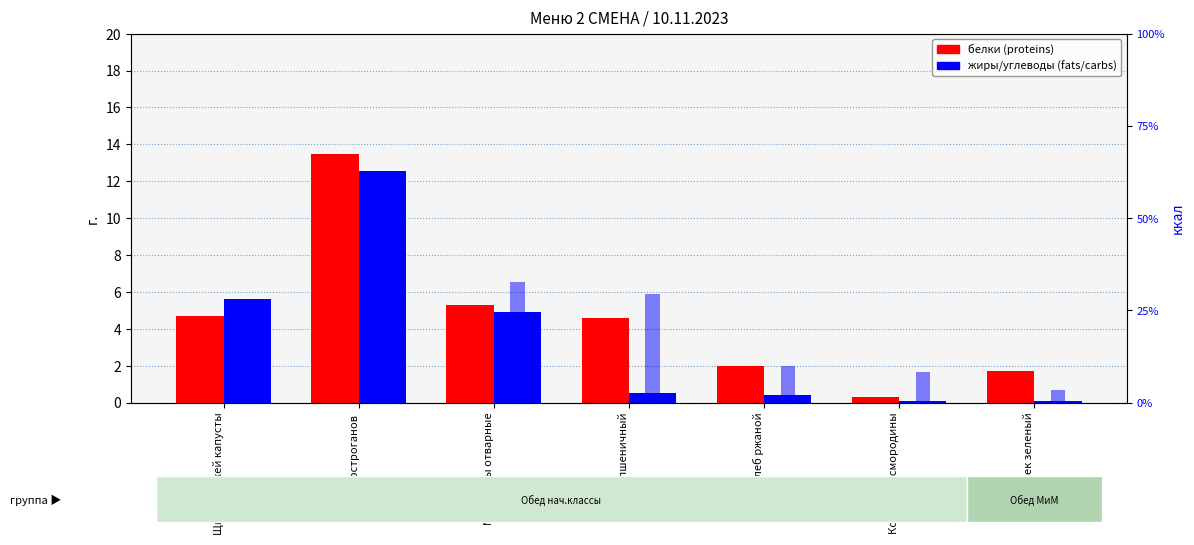

List the series in order of their peak value, lowest first.

жиры (fats), белки (proteins), углеводы (carbs)